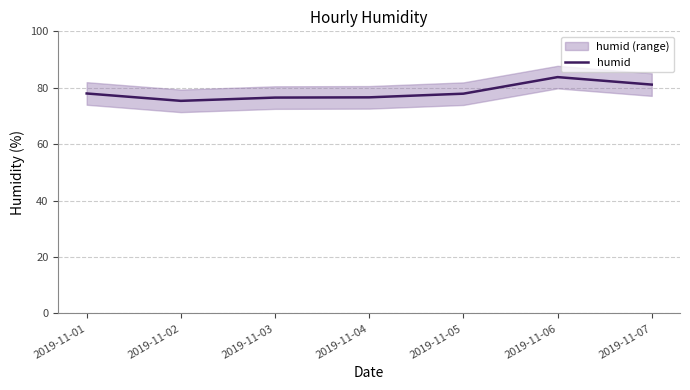

What is the approximate value at 2019-11-02?

75.4